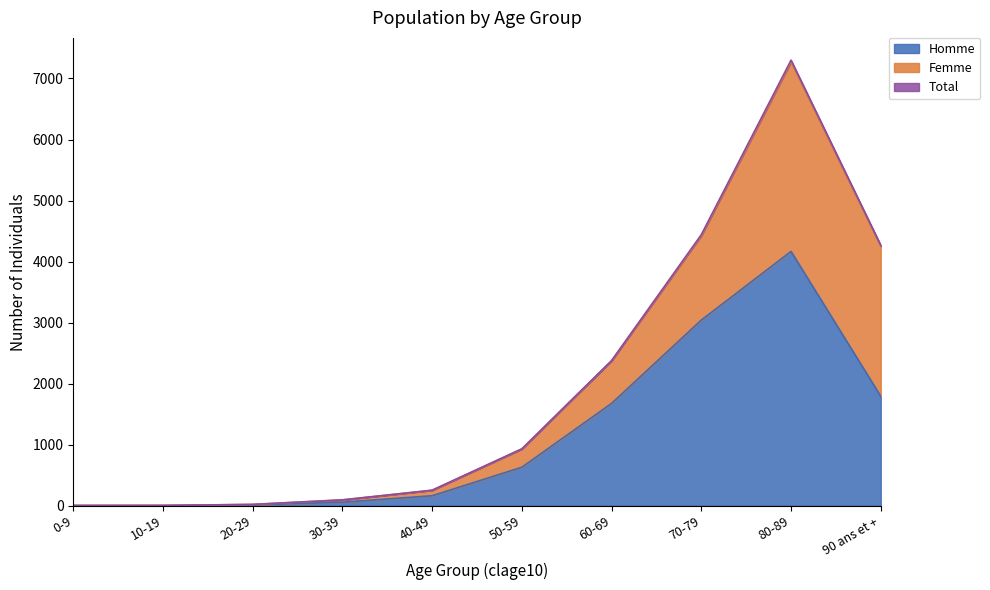

How many lines are shown in the chart?

3